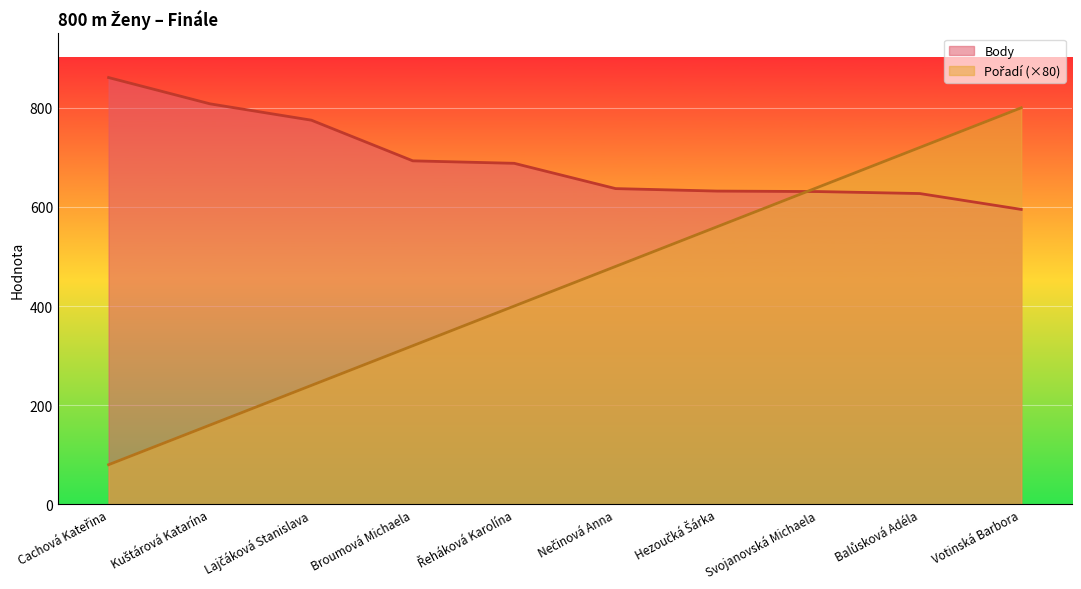

What is the lowest value of the Pořadí series?

80